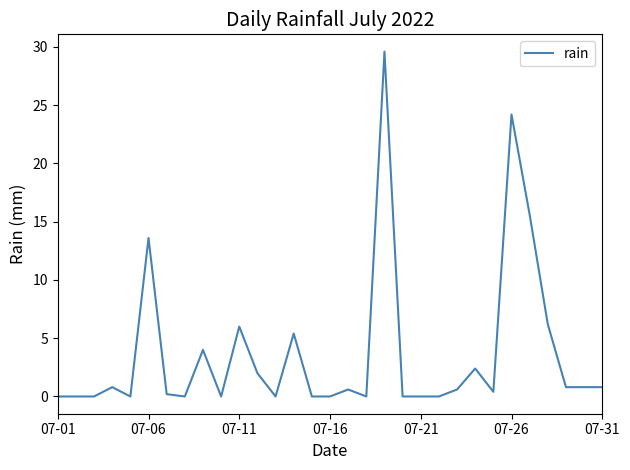

What is the maximum value shown in the chart?

29.6